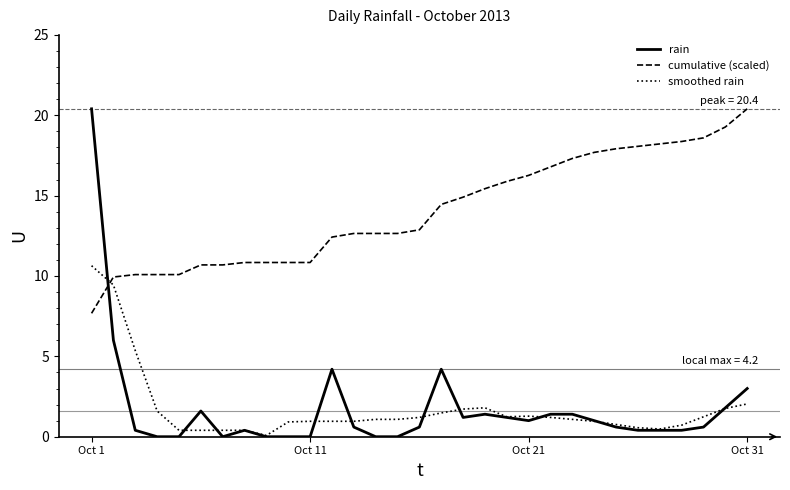

Which series has the largest total across all categories?

cumulative (scaled)